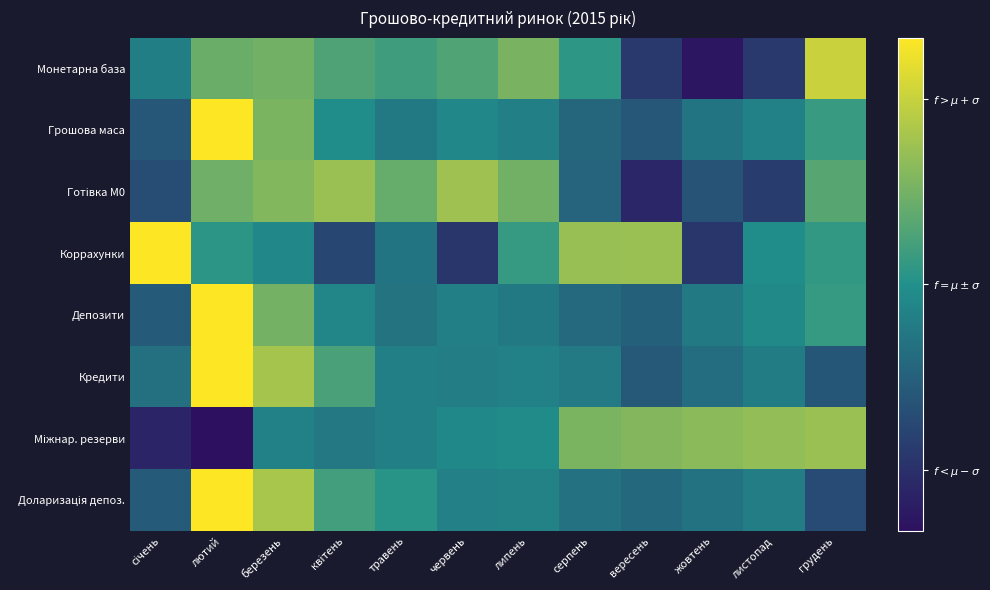

How many series are shown in this chart?

8